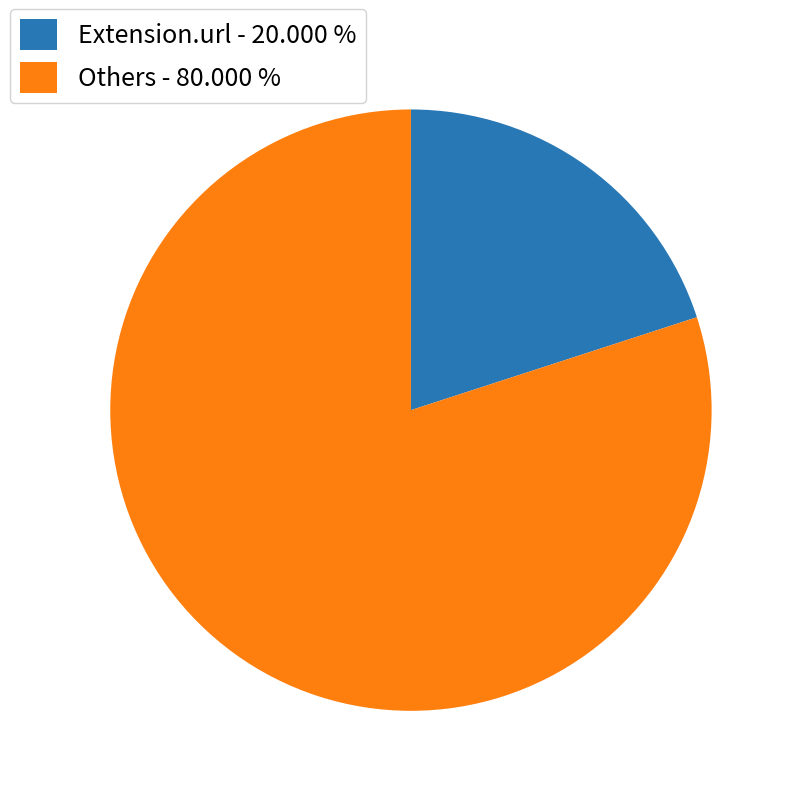

Do Others - 80.000 % and Extension.url - 20.000 % together represent more than half of the pie?

Yes